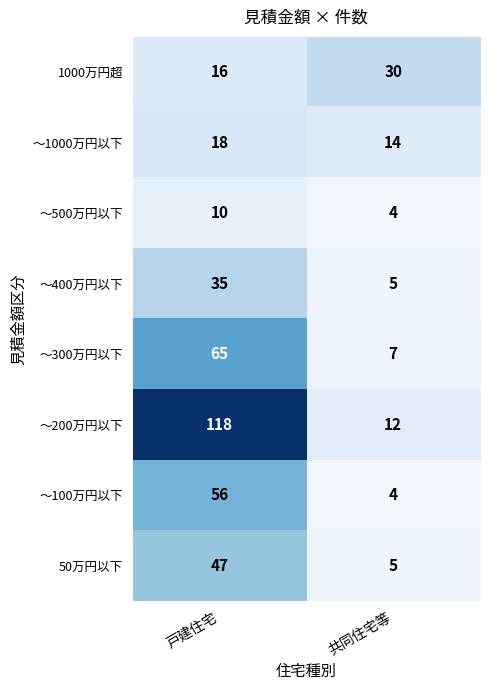

At which label does ～1000万円以下 reach its peak?

戸建住宅